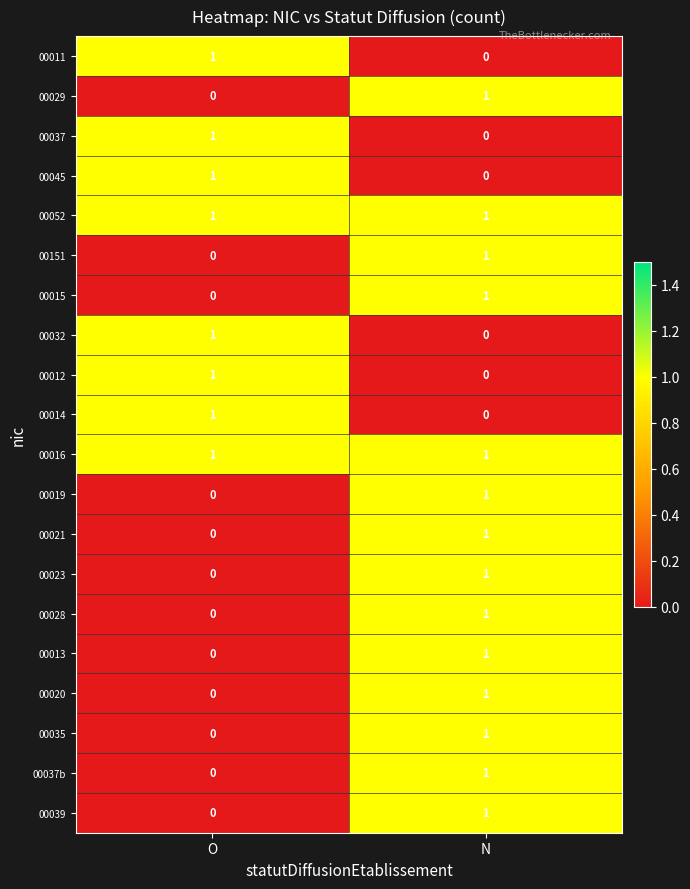

True or false: 00016 has a value of 2 at N.

False